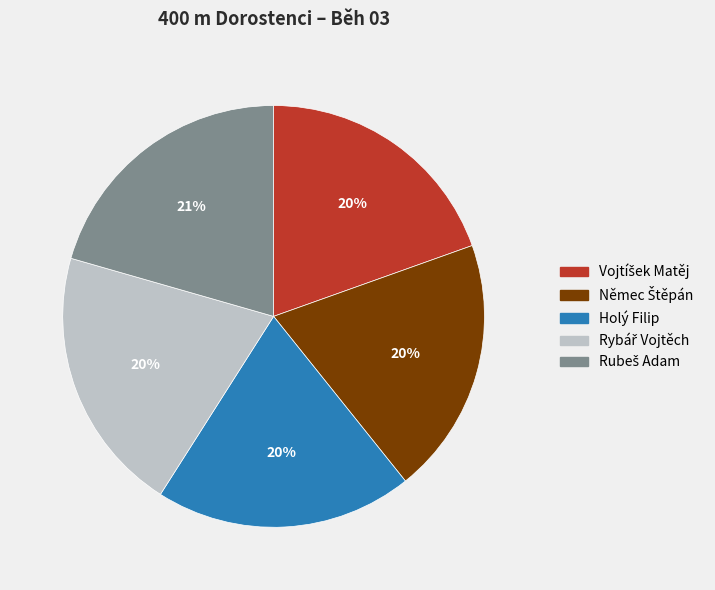

Is there a majority slice in this chart?

No